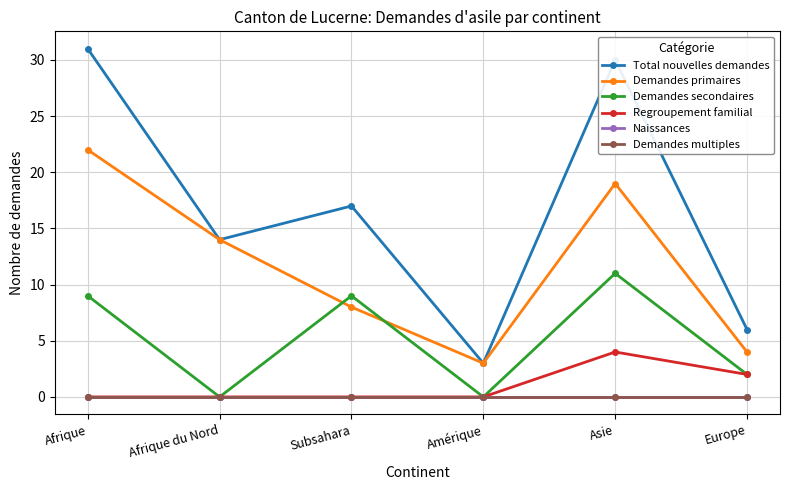

Is the value of Regroupement familial at Amérique greater than the value of Total nouvelles demandes at Afrique du Nord?

No